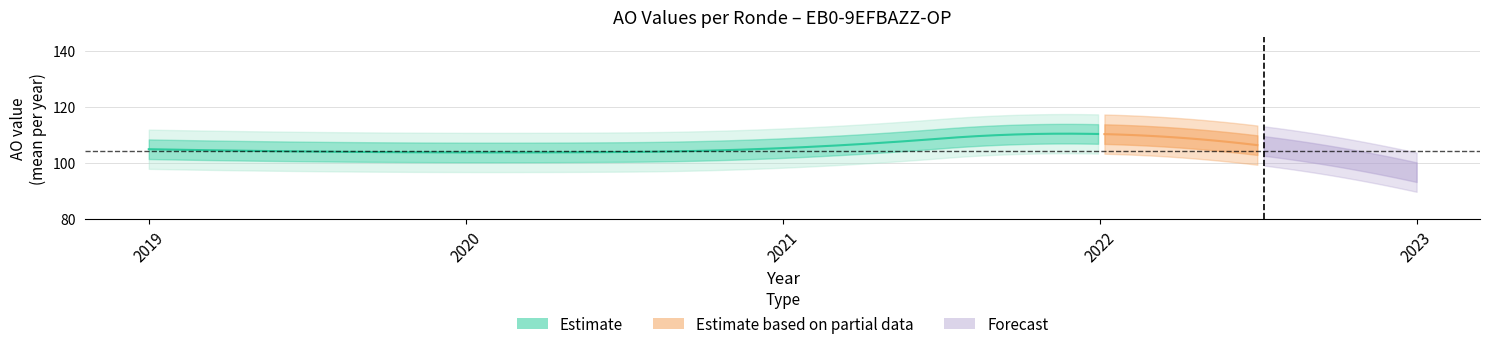

True or false: TO and AO cross at least once.

False